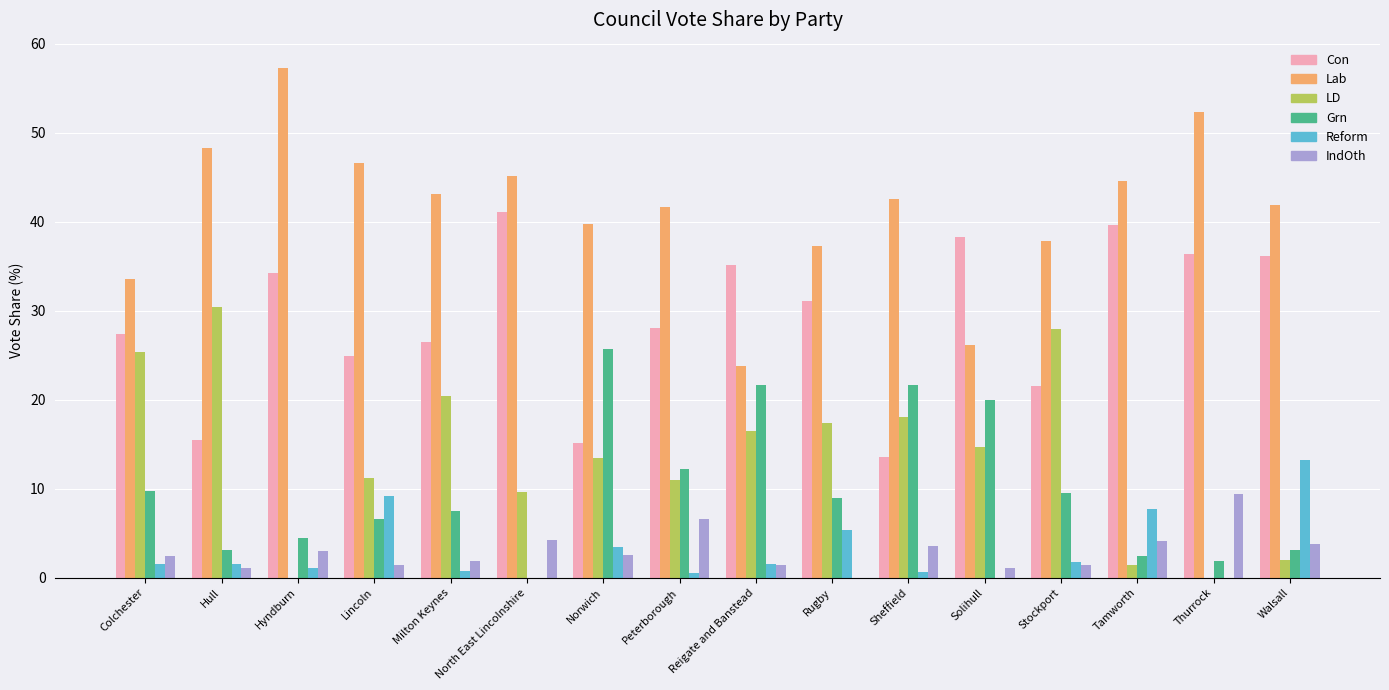

Which series has the widest spread of values?

Lab